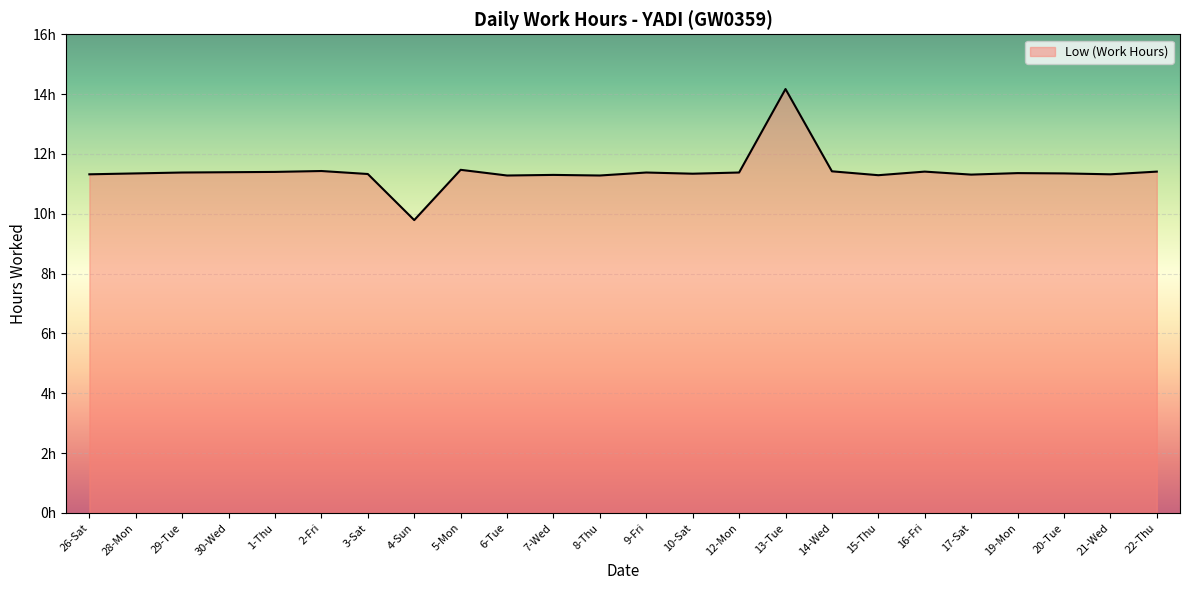

What position from the left is 29-Tue?

3